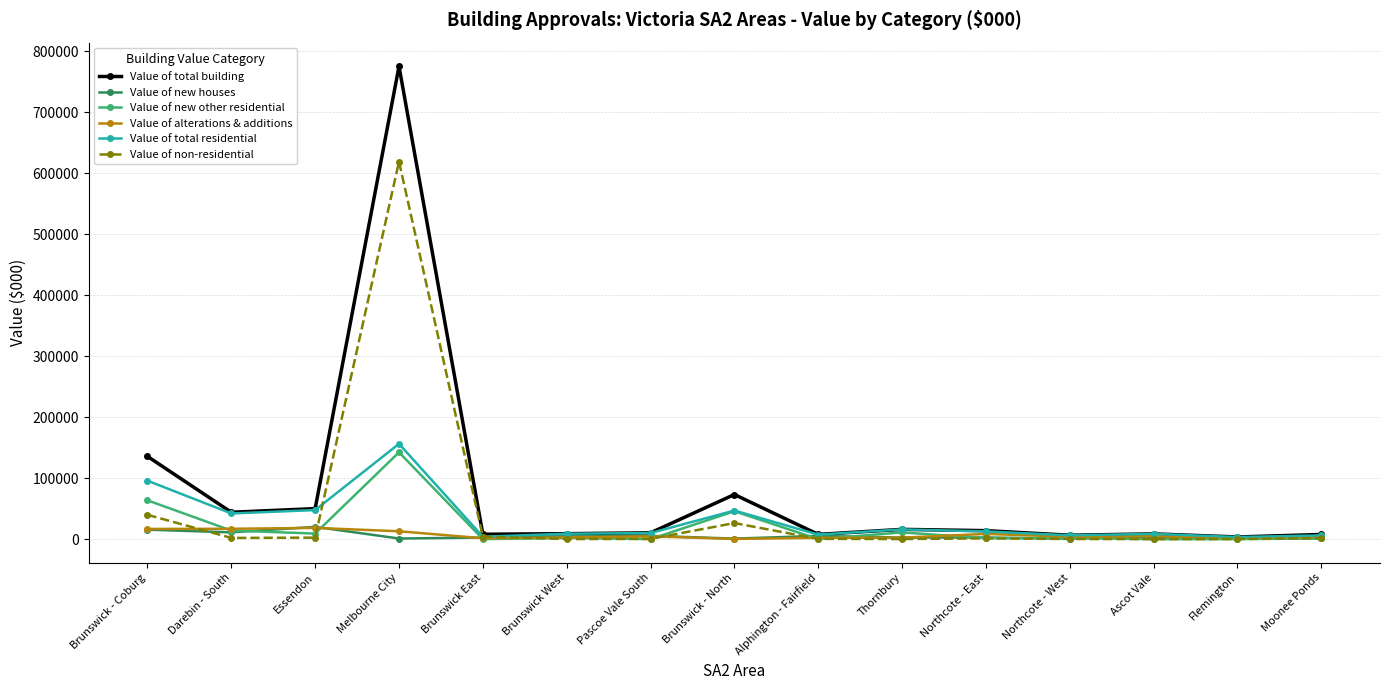

What is the greatest value displayed?

775397.4